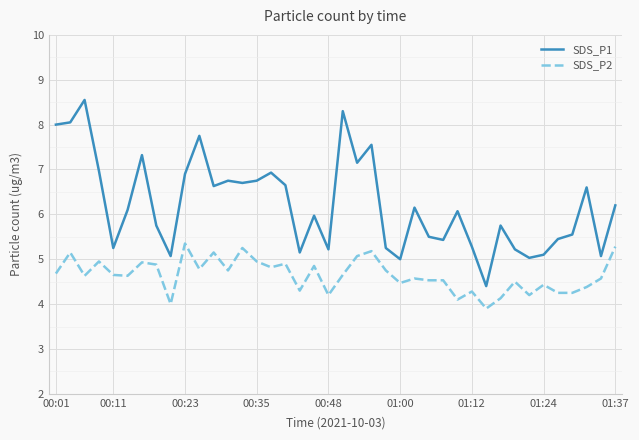

Rank the series by their average value, from highest to lowest.

SDS_P1, SDS_P2